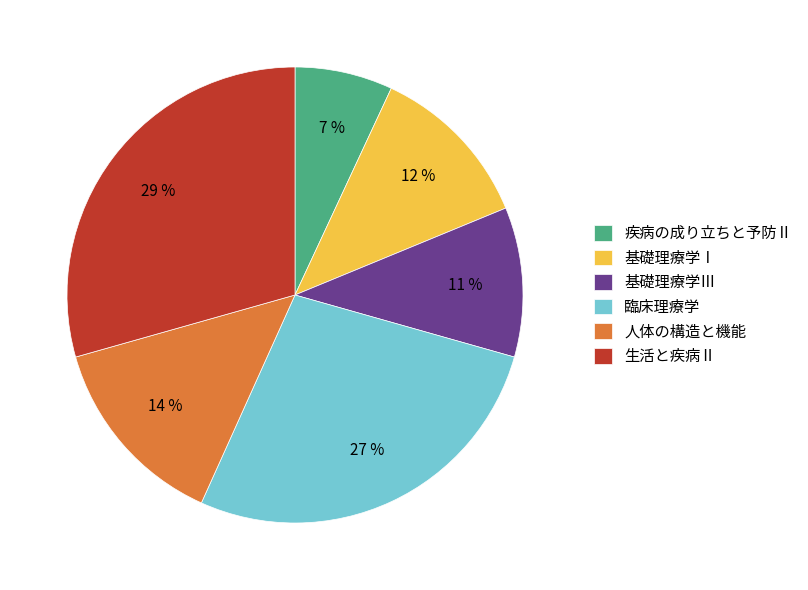

True or false: 臨床理療学 accounts for 27% of the total.

True